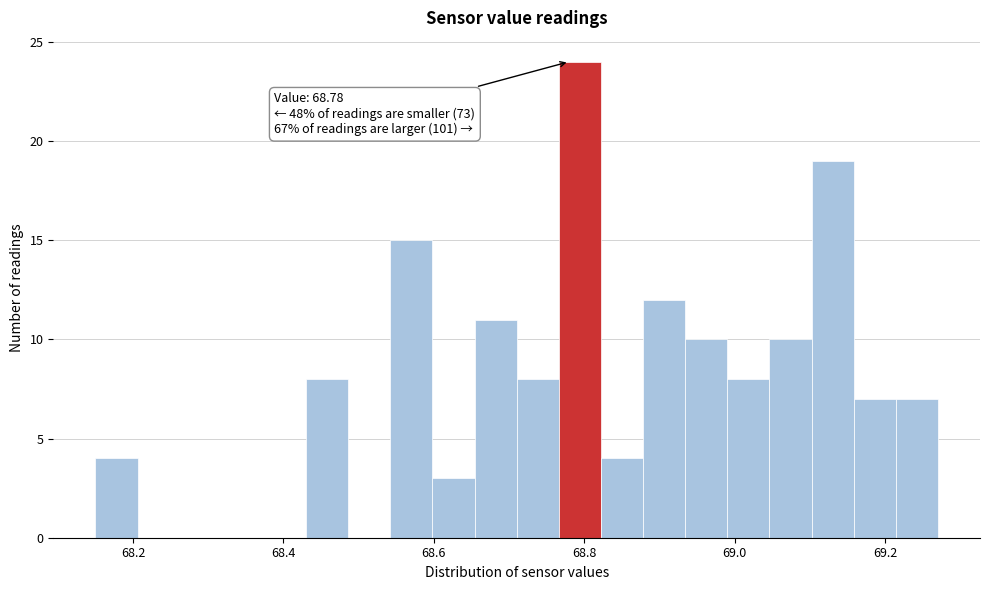

Read against the x-axis, roughly where is the centre of the tallest bar?

68.80